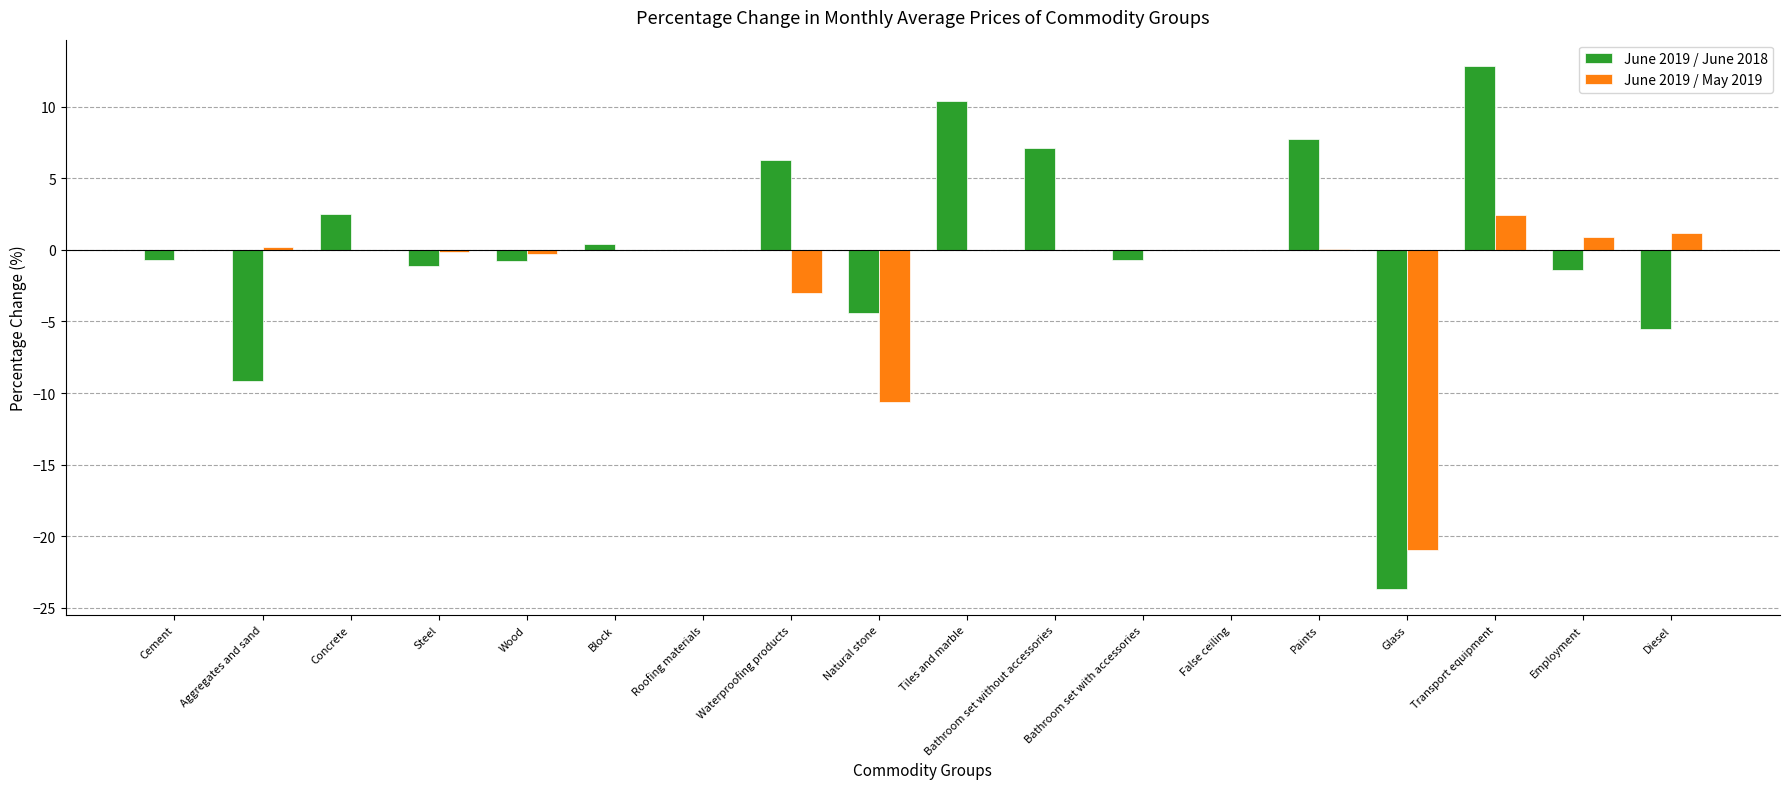

What is the greatest value displayed?

12.8